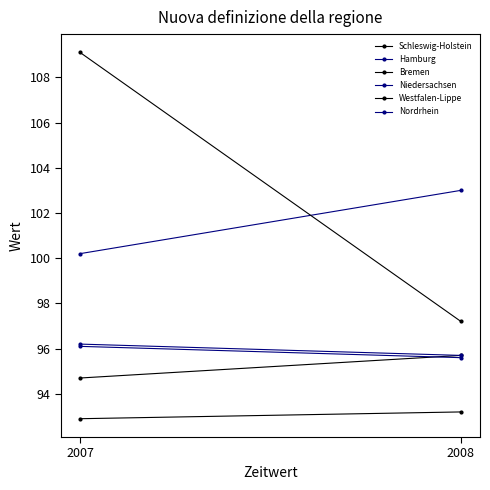

Which series has the largest range (max minus min)?

Bremen